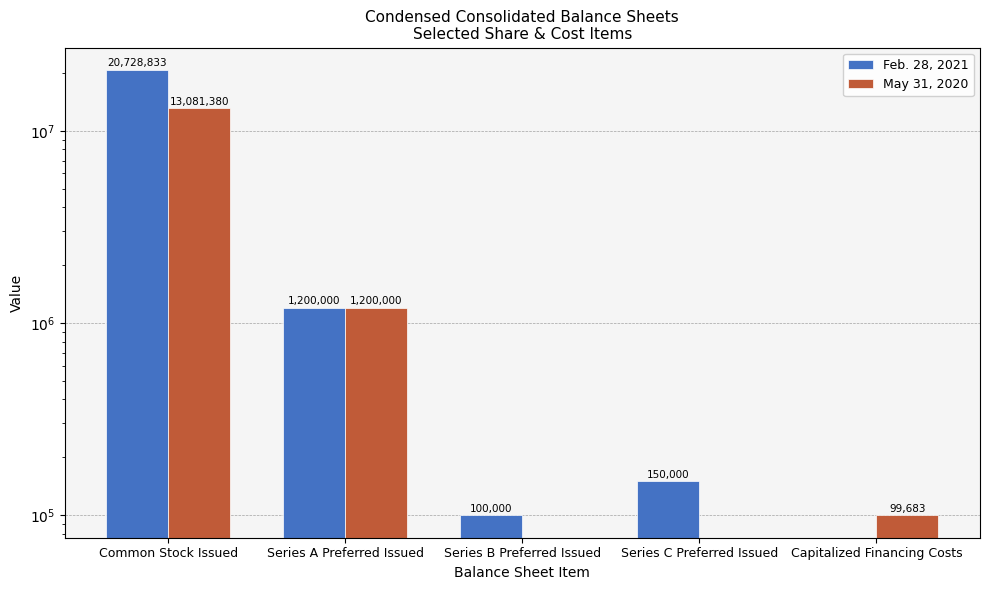

What is the spread (max minus min) of values at Common Stock Issued?

7647453